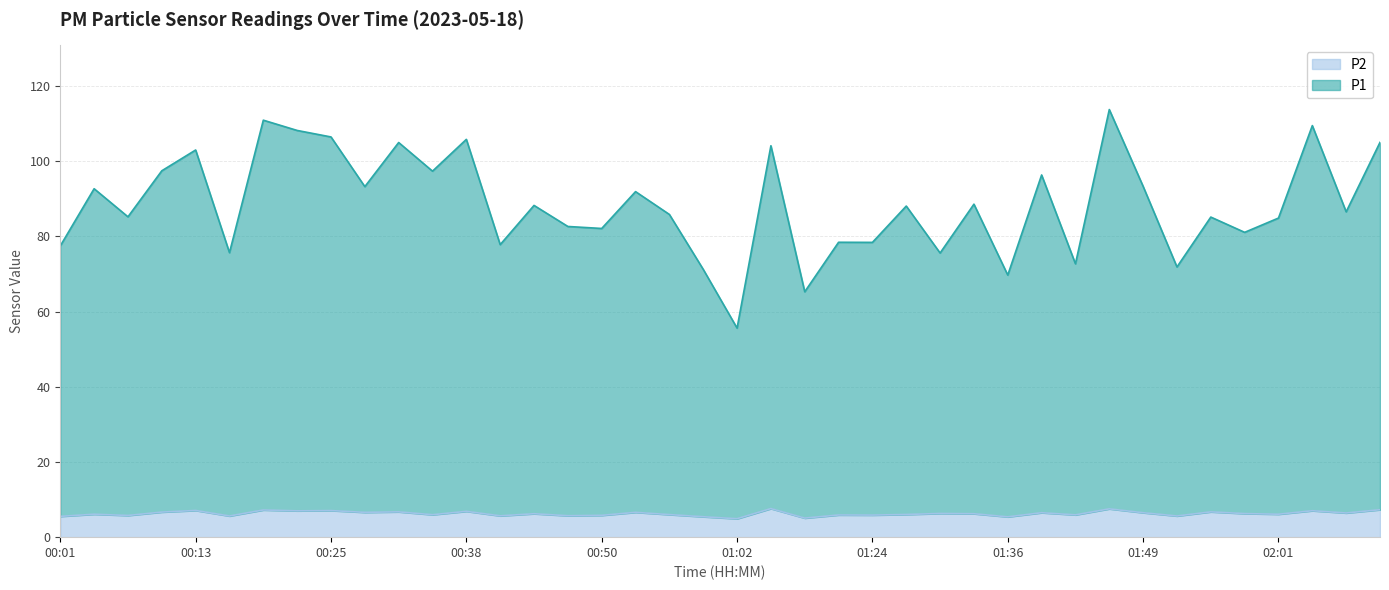

What position from the left is 01:20?

24